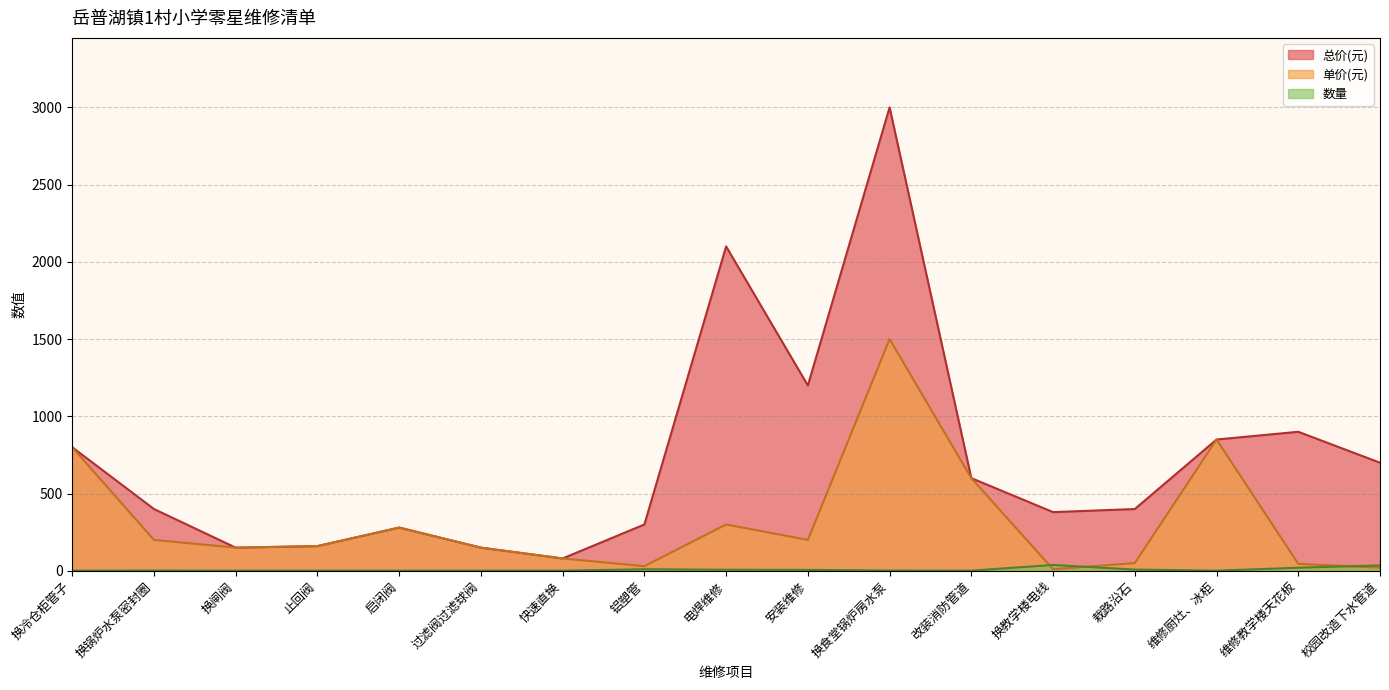

What is the total value across all series at 换锅炉水泵密封圈?

602